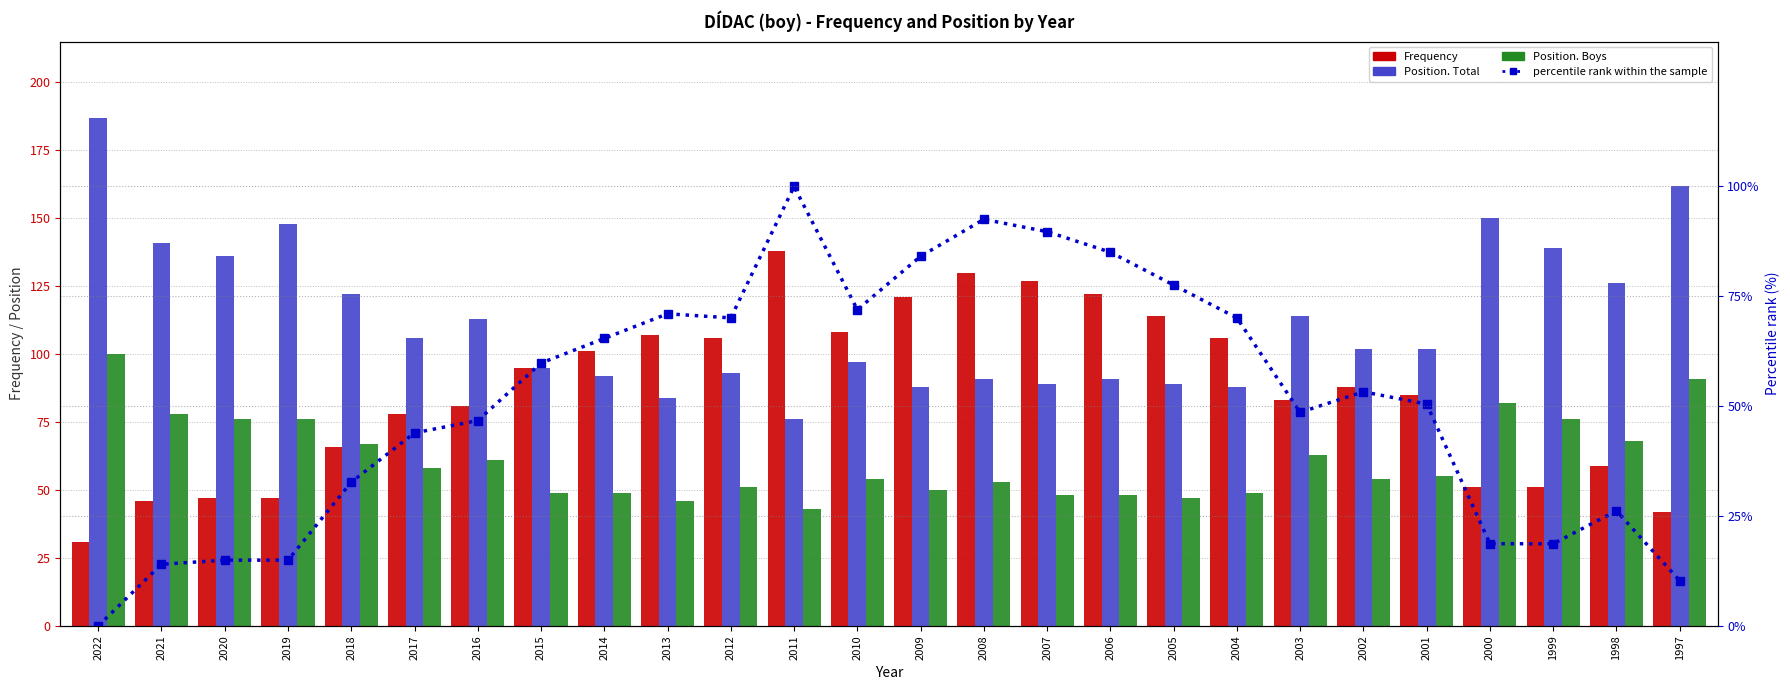

At which category does the chart reach its minimum across all series?

2022